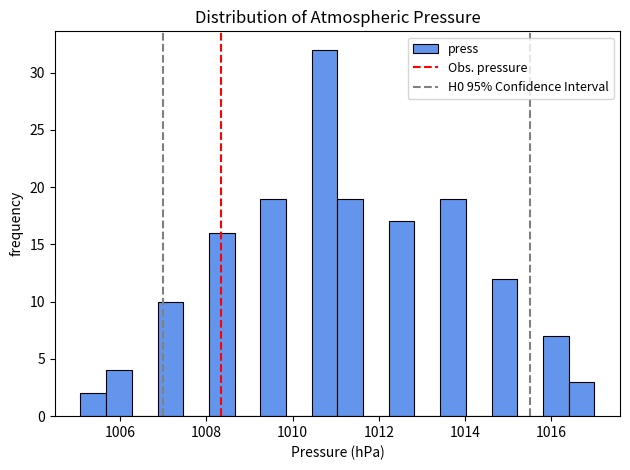

Read against the x-axis, roughly where is the centre of the tallest bar?

1010.8